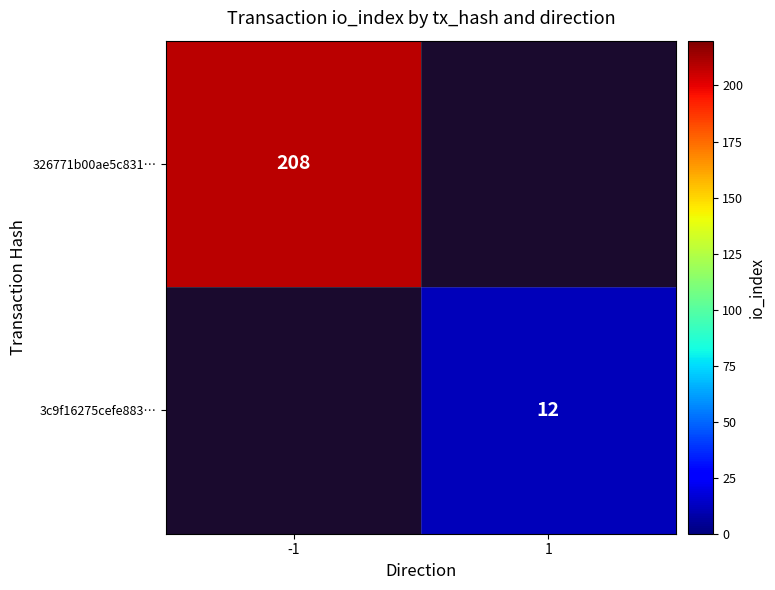

Is the value of 3c9f16275cefe883… at 1 greater than the value of 326771b00ae5c831… at -1?

No